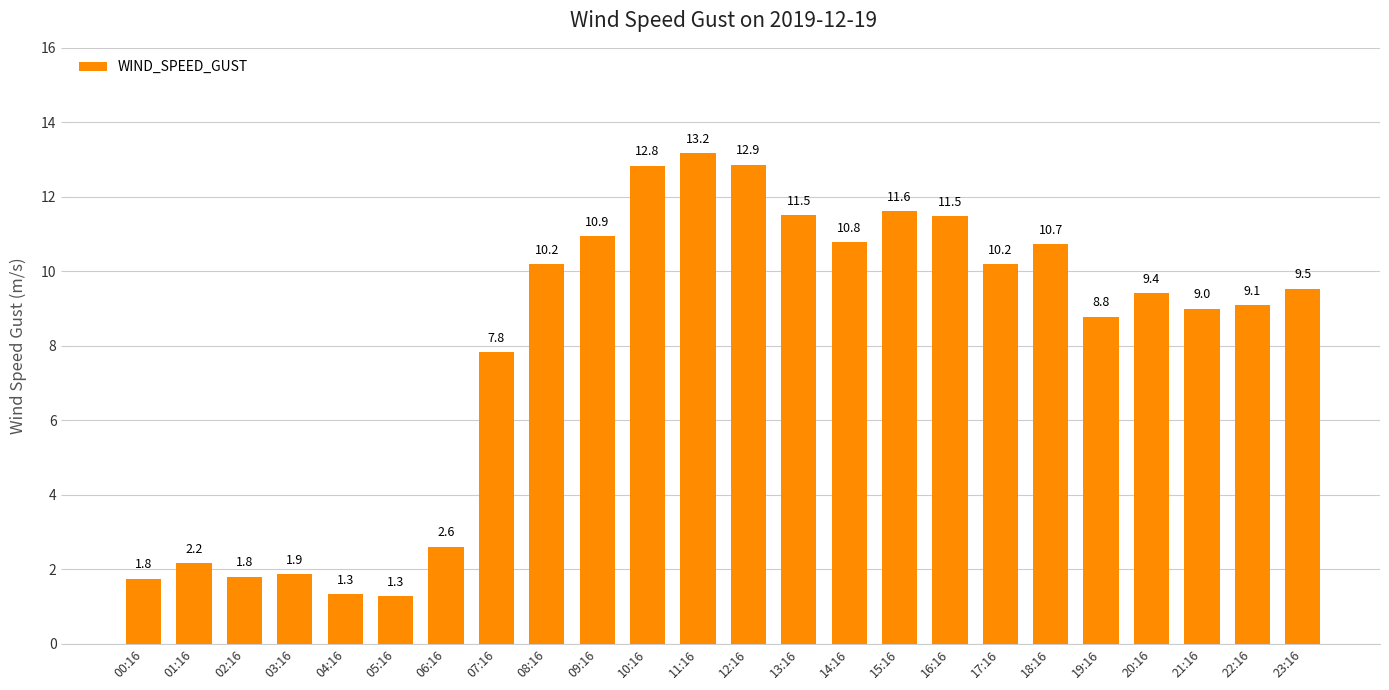

What is the minimum value shown in the chart?

1.3